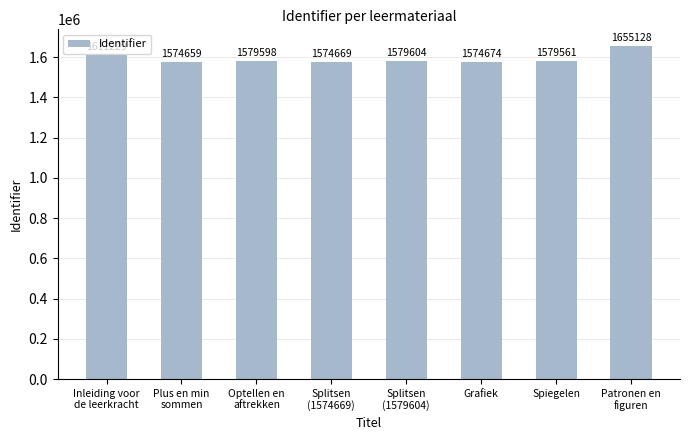

What value does the data have at Grafiek, to the nearest 50?

1574650